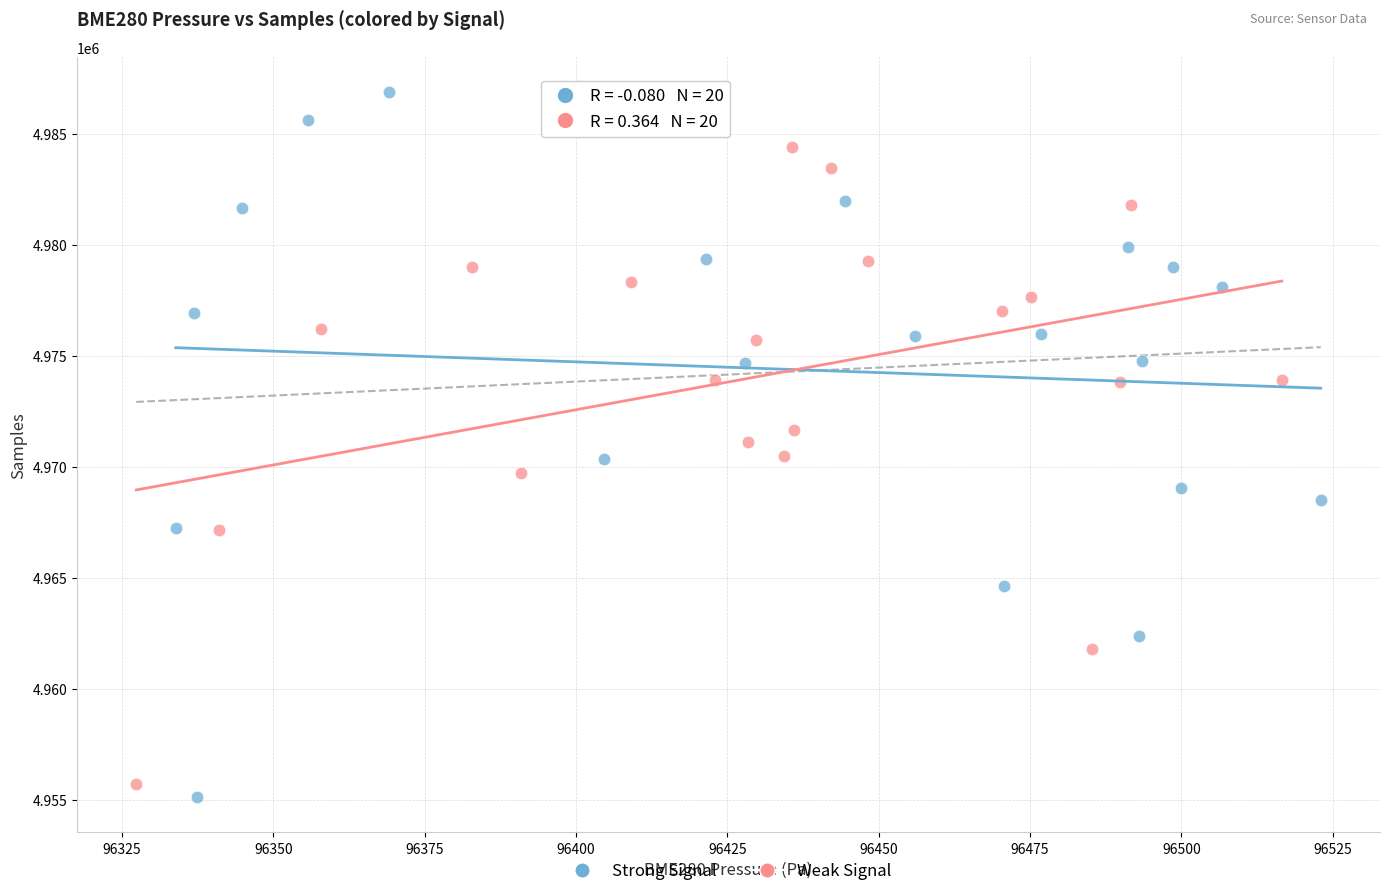

Which series contains the highest Y value?

Strong Signal